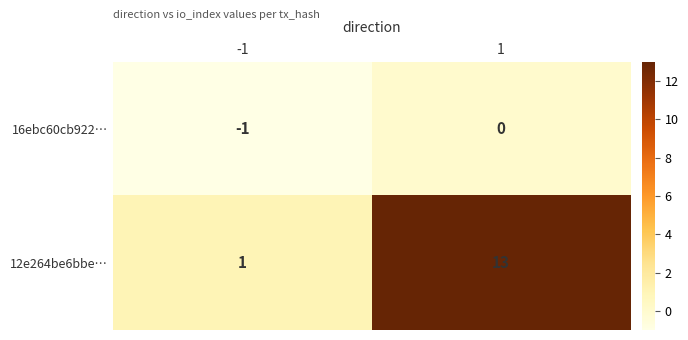

What is the total value across all series at 1?

13